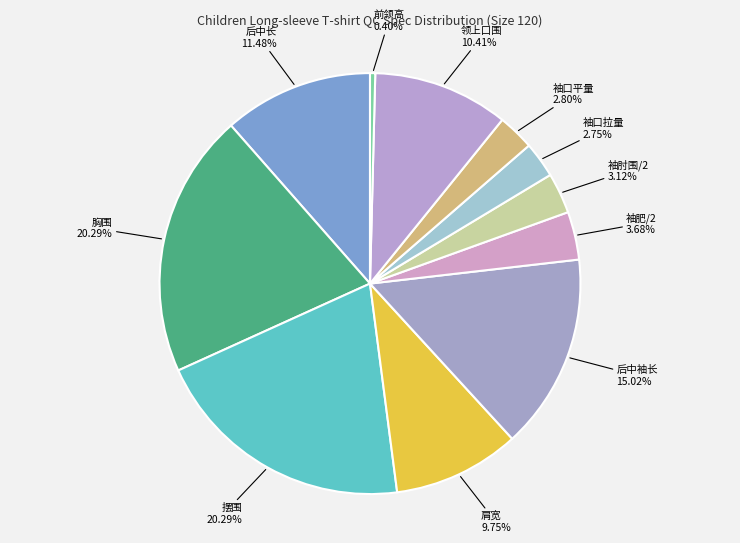

Does any single category account for the majority?

No